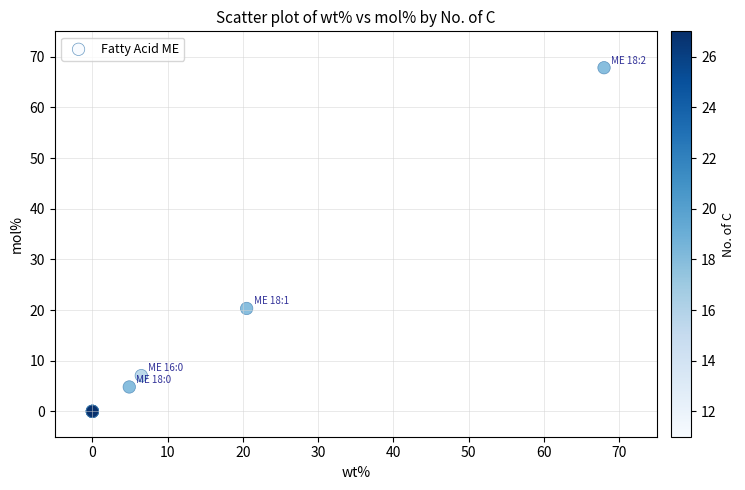

What Y value in the scatter plot is closest to 33?

20.3